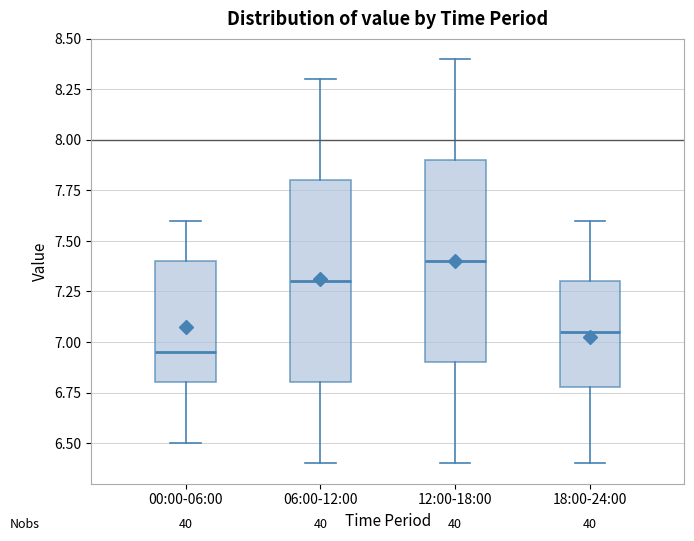

Reading left to right, transcribe this box plot: for each box, give where its median line is, the range the box spans, and where its two whiskers end, as read against the y-axis. The values are not printed on the chart, so give them approximately, as read against the axis.

00:00-06:00: median 6.95, box 6.80 to 7.40, whiskers 6.50 to 7.60
06:00-12:00: median 7.30, box 6.80 to 7.80, whiskers 6.40 to 8.30
12:00-18:00: median 7.40, box 6.90 to 7.90, whiskers 6.40 to 8.40
18:00-24:00: median 7.05, box 6.80 to 7.30, whiskers 6.40 to 7.60